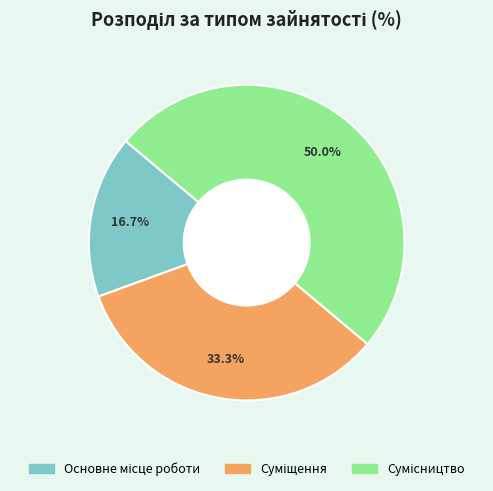

What is the ratio of the value at Сумісництво to the value at Суміщення?

1.5